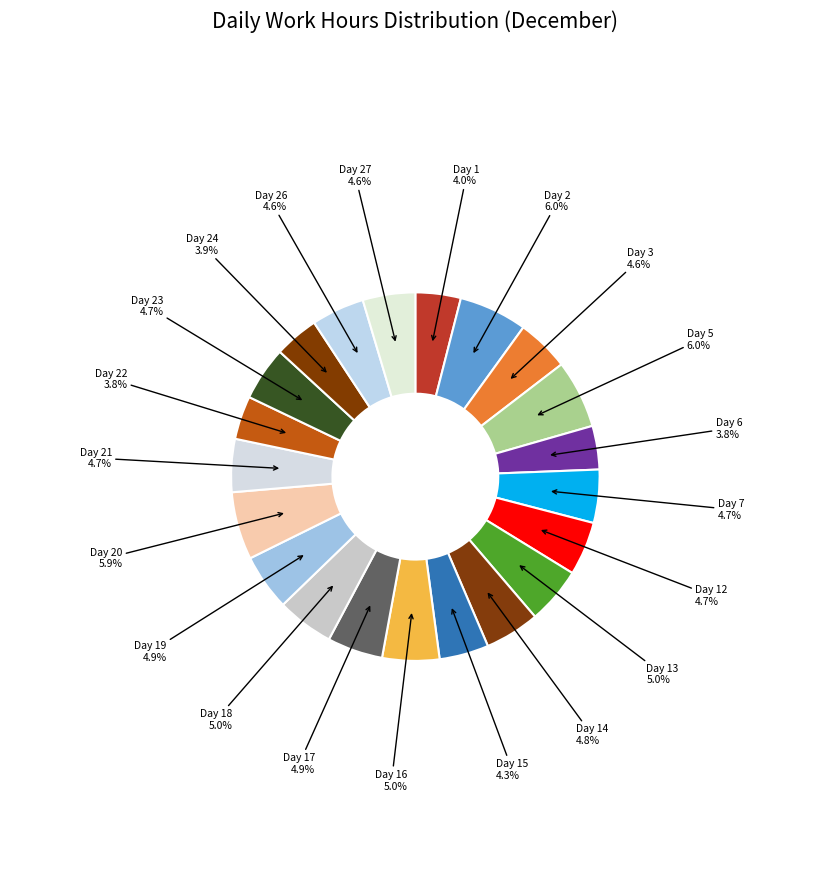

What is the smallest slice in the pie chart?

Day 22